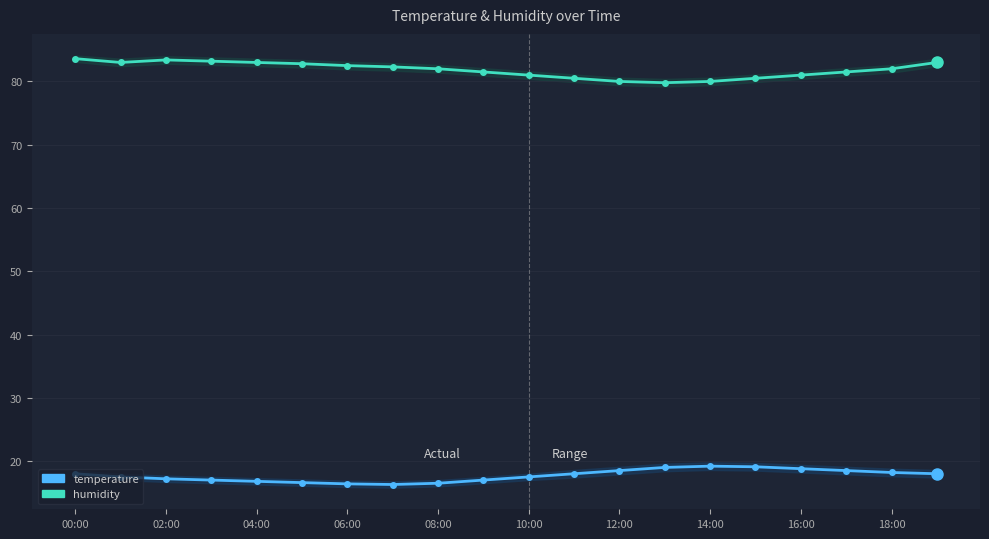

How many distinct data groups are displayed?

2